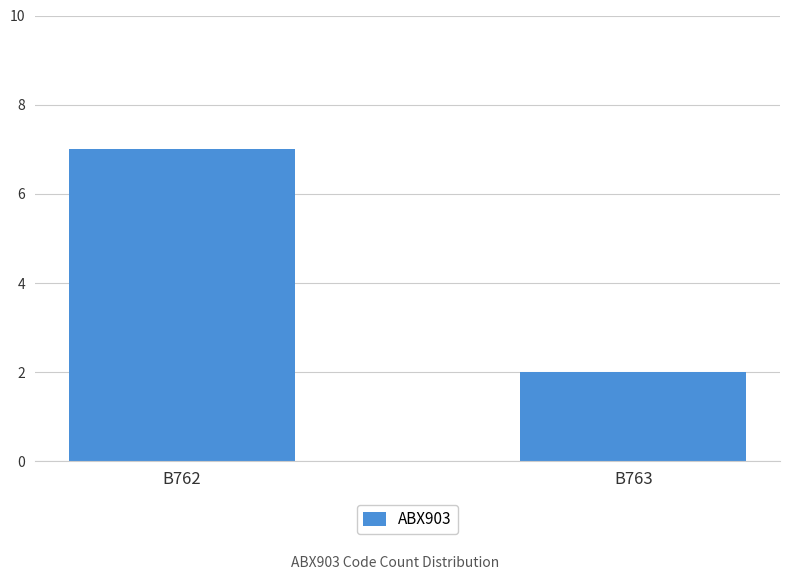

How many data points does each series have?

2